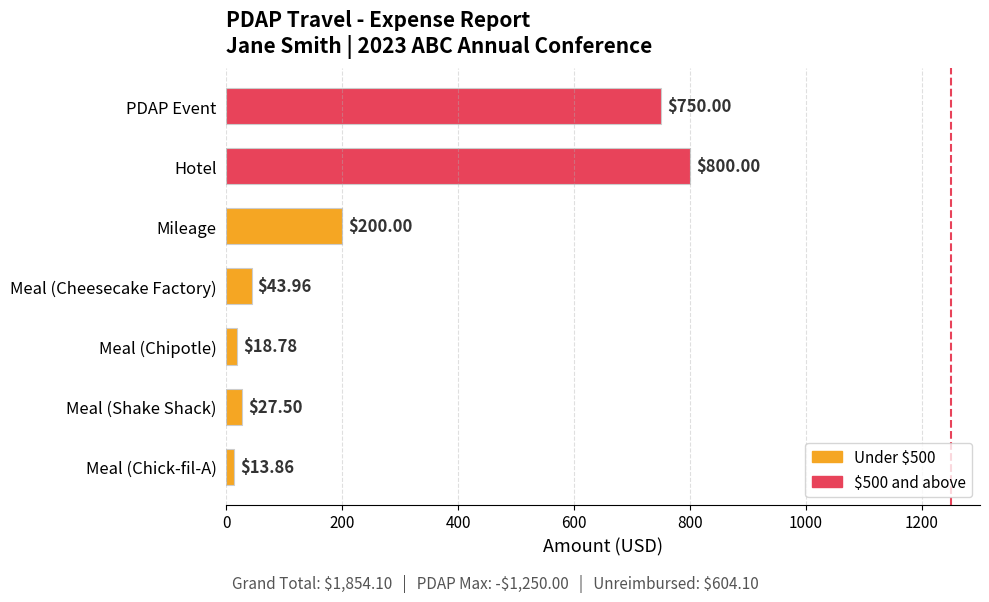

Rank the categories by value from lowest to highest.

Meal (Chick-fil-A), Meal (Chipotle), Meal (Shake Shack), Meal (Cheesecake Factory), Mileage, PDAP Event, Hotel